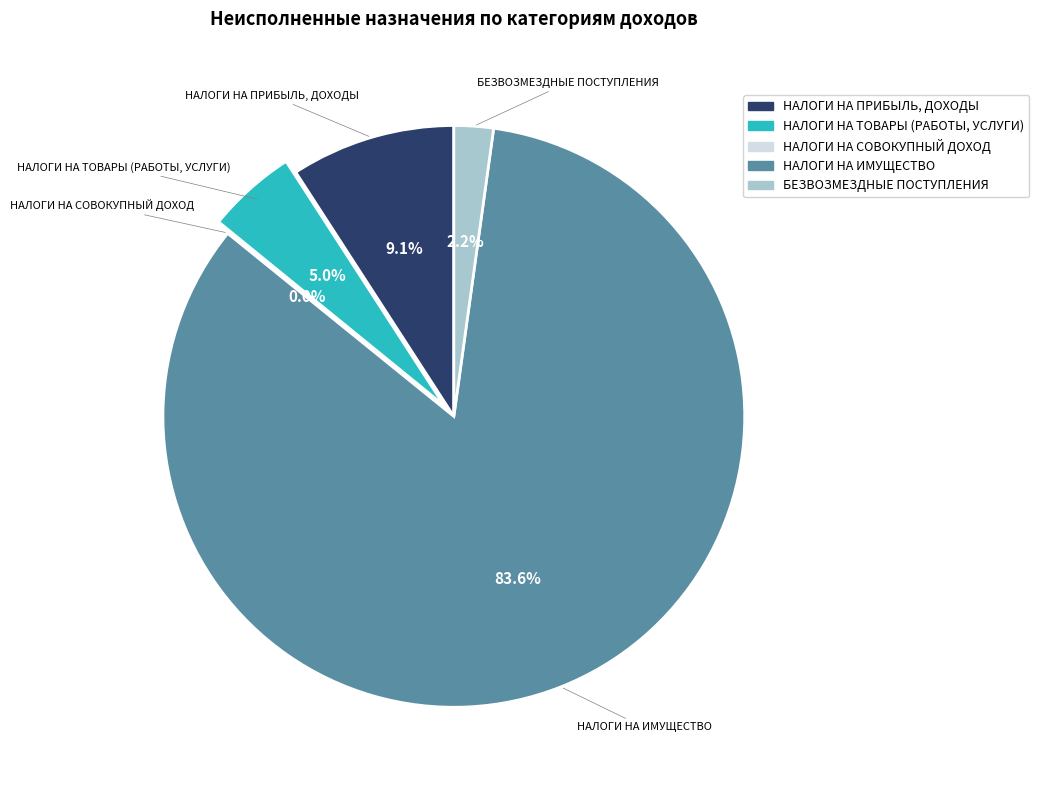

What is the total percentage of НАЛОГИ НА ПРИБЫЛЬ, ДОХОДЫ and НАЛОГИ НА ТОВАРЫ (РАБОТЫ, УСЛУГИ)?

14.1%